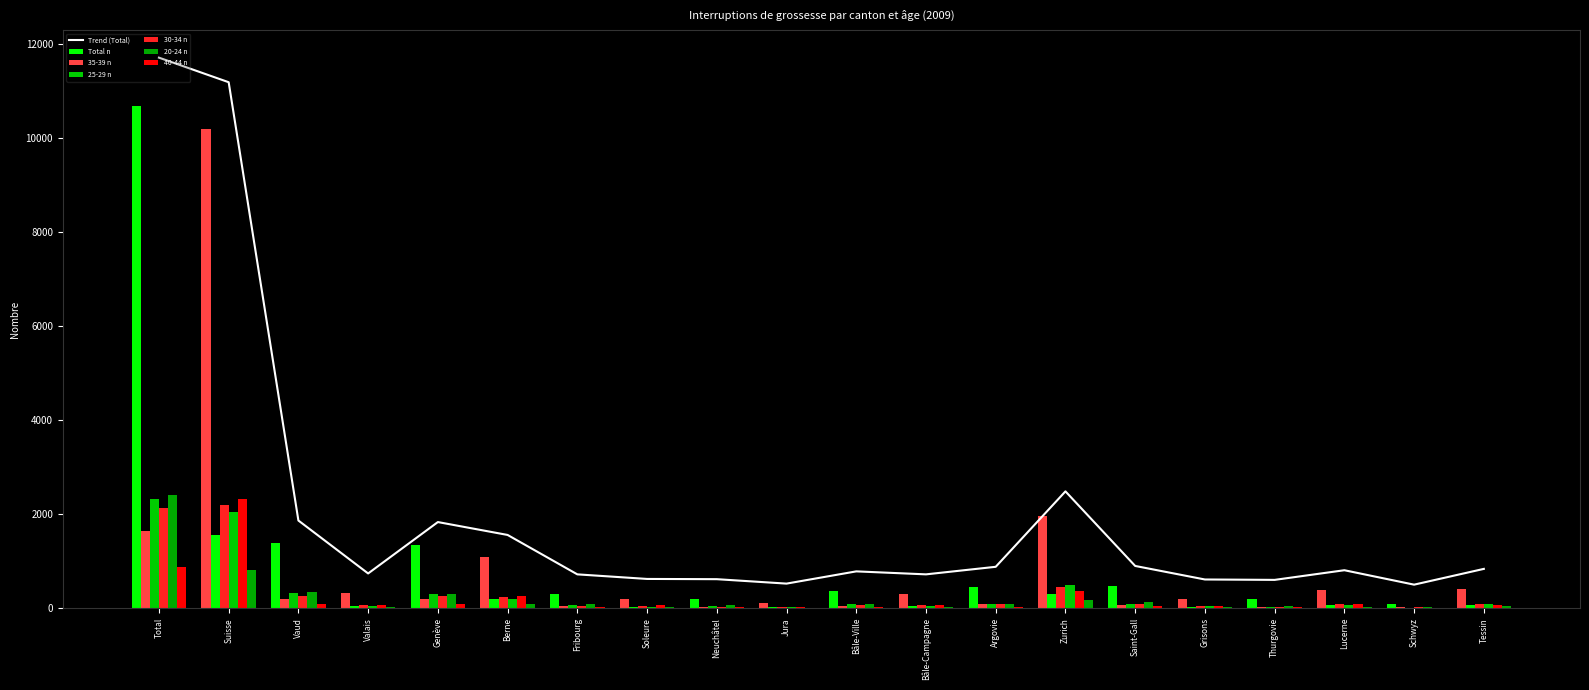

What is the lowest value of the 40-44 n series?

7.0